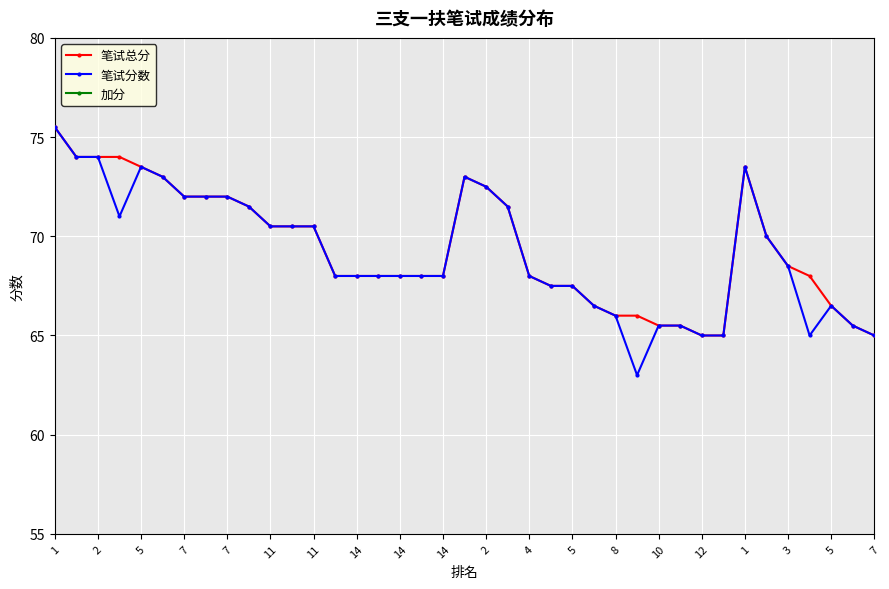

Reading left to right, transcribe all the data shown in this chart.

笔试总分: 75.5	74.0	74.0	74.0	73.5	73.0	72.0	72.0	72.0	71.5	70.5	70.5	70.5	68.0	68.0	68.0	68.0	68.0	68.0	73.0	72.5	71.5	68.0	67.5	67.5	66.5	66.0	66.0	65.5	65.5	65.0	65.0	73.5	70.0	68.5	68.0	66.5	65.5	65.0
笔试分数: 75.5	74.0	74.0	71.0	73.5	73.0	72.0	72.0	72.0	71.5	70.5	70.5	70.5	68.0	68.0	68.0	68.0	68.0	68.0	73.0	72.5	71.5	68.0	67.5	67.5	66.5	66.0	63.0	65.5	65.5	65.0	65.0	73.5	70.0	68.5	65.0	66.5	65.5	65.0
加分: 0.0	0.0	0.0	3.0	0.0	0.0	0.0	0.0	0.0	0.0	0.0	0.0	0.0	0.0	0.0	0.0	0.0	0.0	0.0	0.0	0.0	0.0	0.0	0.0	0.0	0.0	0.0	3.0	0.0	0.0	0.0	0.0	0.0	0.0	0.0	3.0	0.0	0.0	0.0